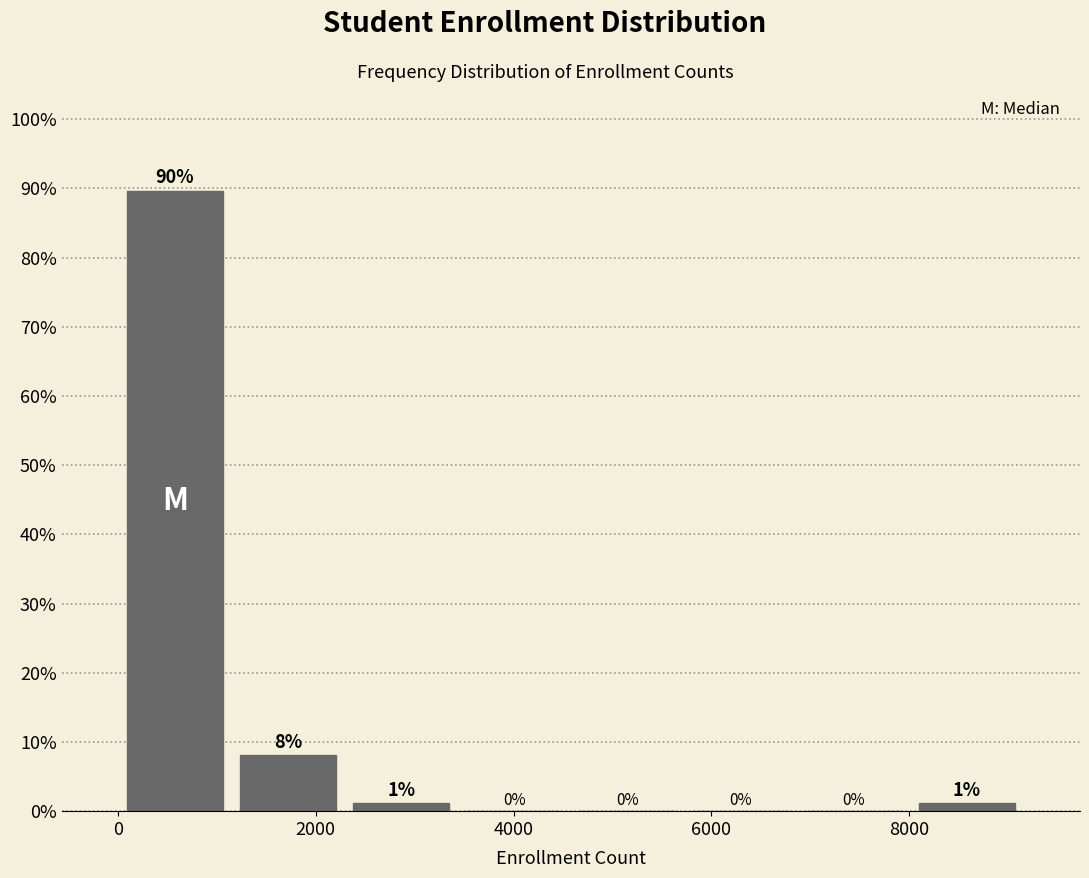

Over which range of the x-axis is the bar tallest?

0 to 1200